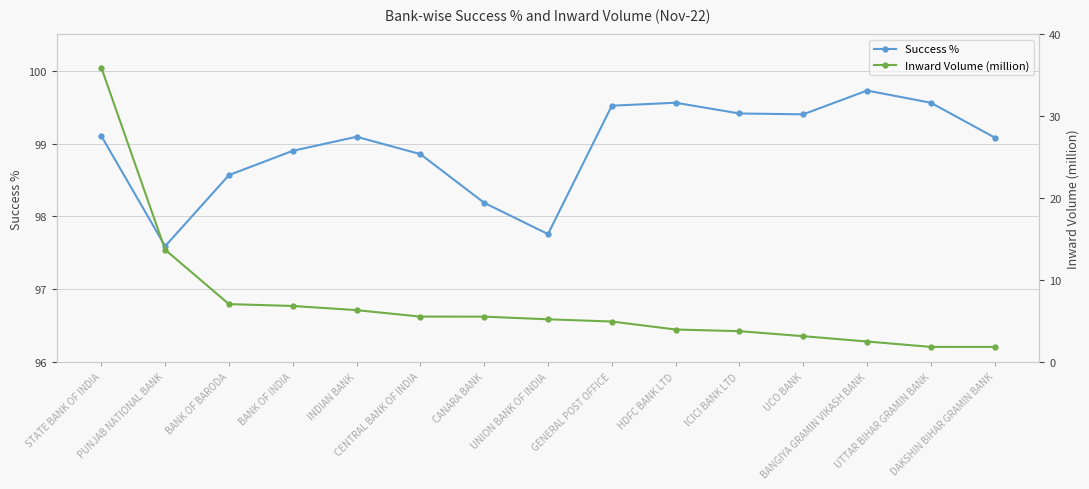

Reading left to right, transcribe all the data shown in this chart.

Success %: STATE BANK OF INDIA=99.1	PUNJAB NATIONAL BANK=97.6	BANK OF BARODA=98.6	BANK OF INDIA=98.9	INDIAN BANK=99.1	CENTRAL BANK OF INDIA=98.9	CANARA BANK=98.2	UNION BANK OF INDIA=97.8	GENERAL POST OFFICE=99.5	HDFC BANK LTD=99.6	ICICI BANK LTD=99.4	UCO BANK=99.4	BANGIYA GRAMIN VIKASH BANK=99.7	UTTAR BIHAR GRAMIN BANK=99.6	DAKSHIN BIHAR GRAMIN BANK=99.1
Inward Volume (million): STATE BANK OF INDIA=35.9	PUNJAB NATIONAL BANK=13.7	BANK OF BARODA=7.1	BANK OF INDIA=6.8	INDIAN BANK=6.3	CENTRAL BANK OF INDIA=5.6	CANARA BANK=5.5	UNION BANK OF INDIA=5.2	GENERAL POST OFFICE=4.9	HDFC BANK LTD=4.0	ICICI BANK LTD=3.8	UCO BANK=3.2	BANGIYA GRAMIN VIKASH BANK=2.5	UTTAR BIHAR GRAMIN BANK=1.8	DAKSHIN BIHAR GRAMIN BANK=1.8